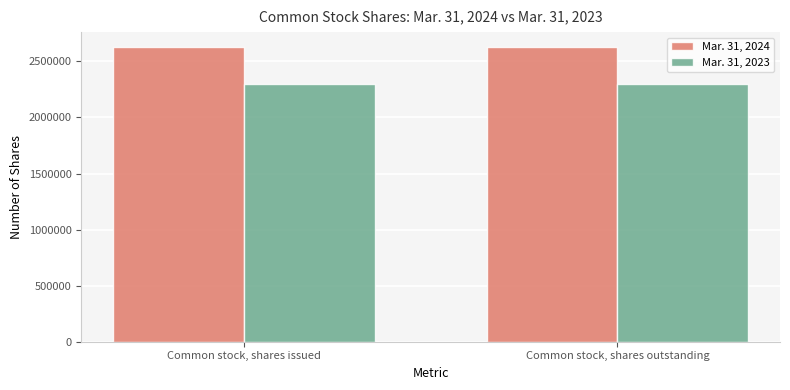

List the series in order of their peak value, highest first.

Mar. 31, 2024, Mar. 31, 2023